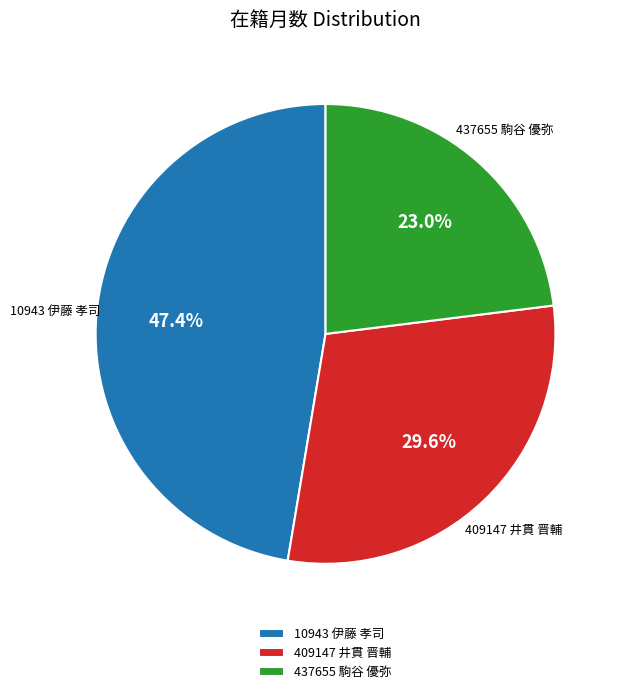

The 10943 伊藤 孝司 slice represents 39% of the pie. True or false?

False